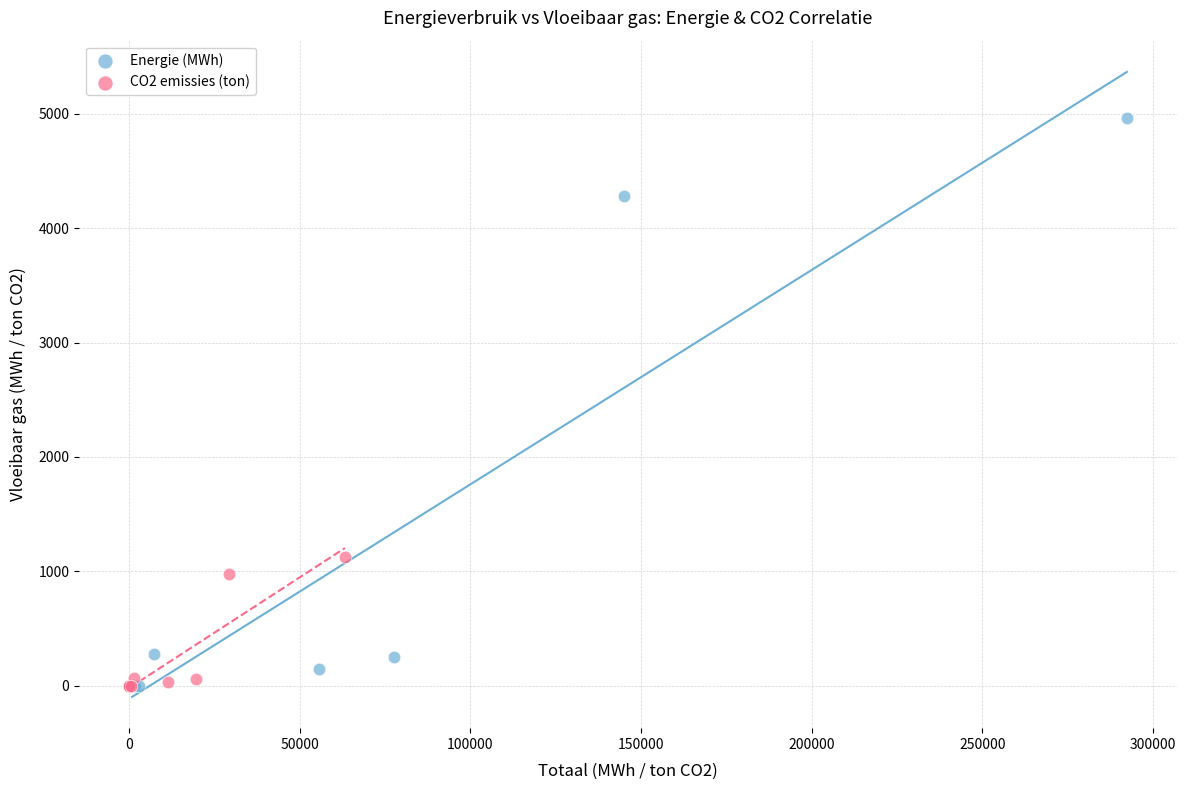

What are all the series names shown in the legend?

Energie (MWh), CO2 emissies (ton)